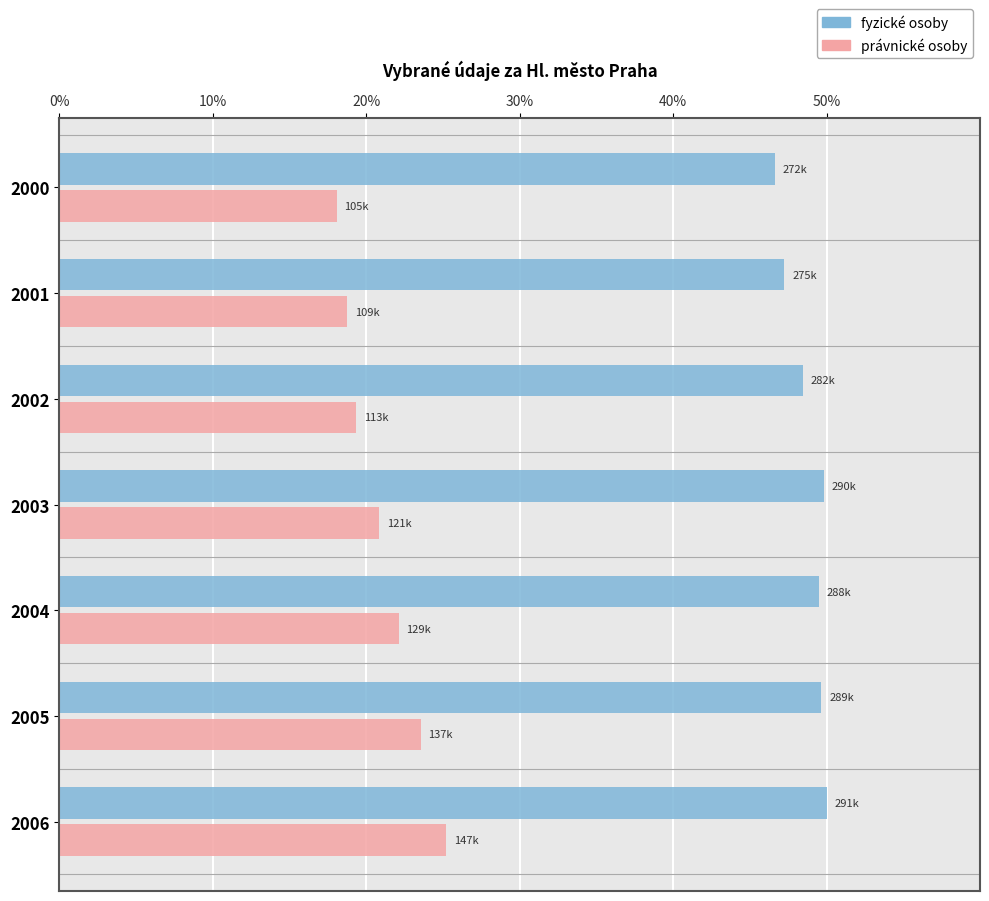

What is the difference between the maximum and minimum values in the fyzické osoby series?

3.4